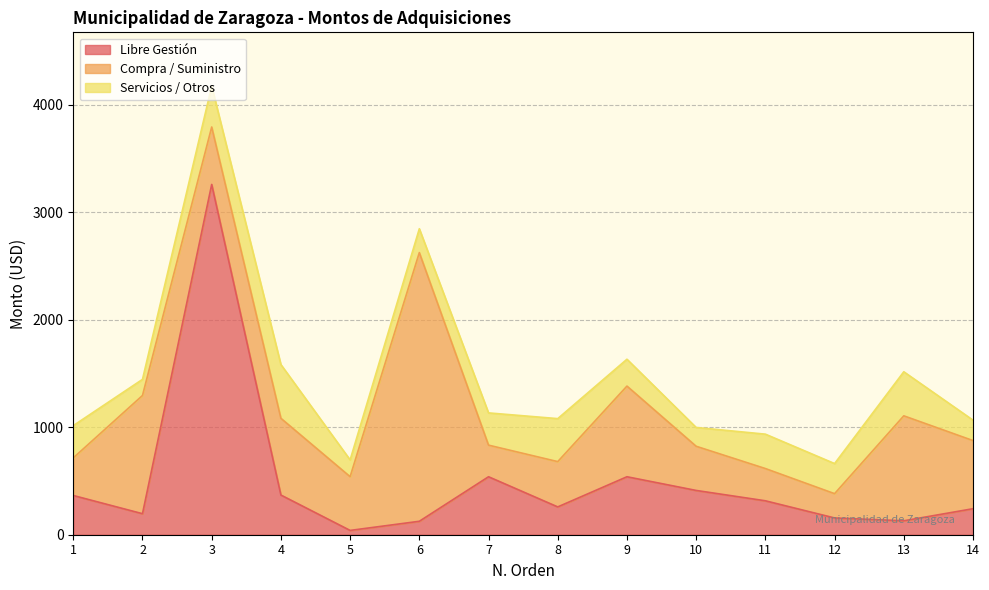

What is the value of the Servicios / Otros point at the 4th from the left?

500.0